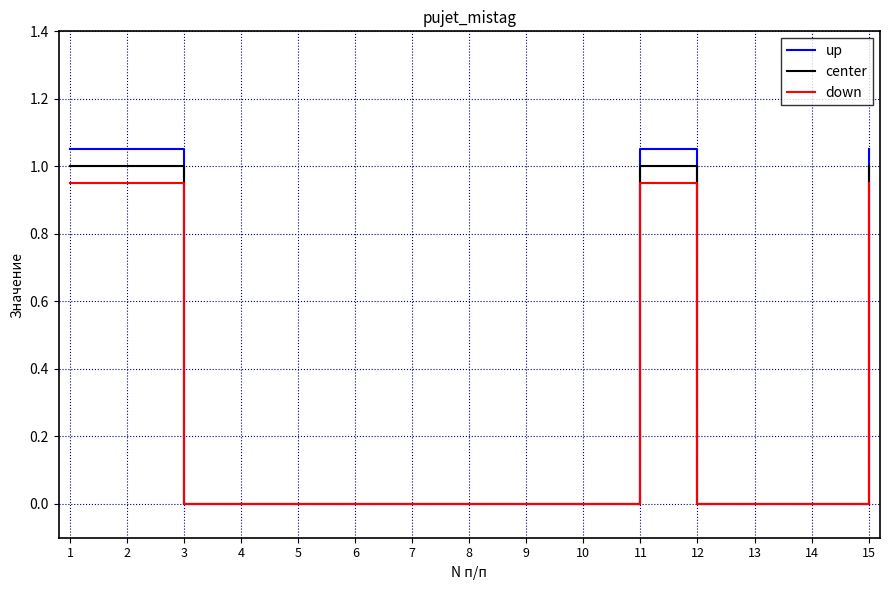

Is it true that center equals -0.3 at 6?

False